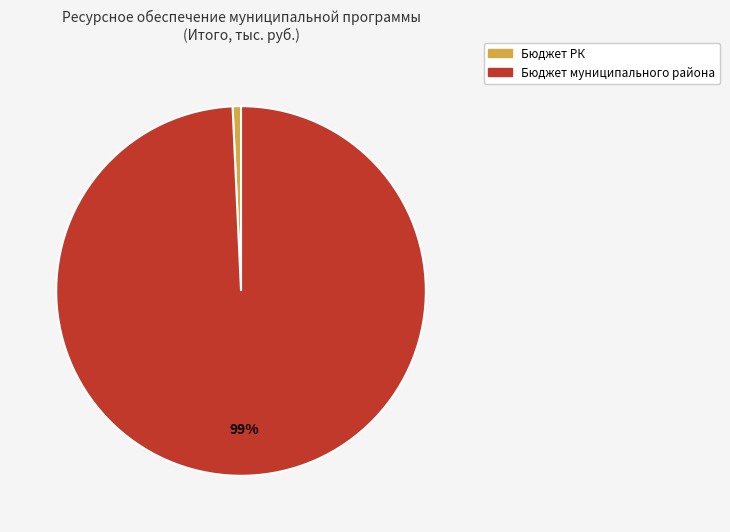

Is there any slice that represents more than half of the pie?

Yes